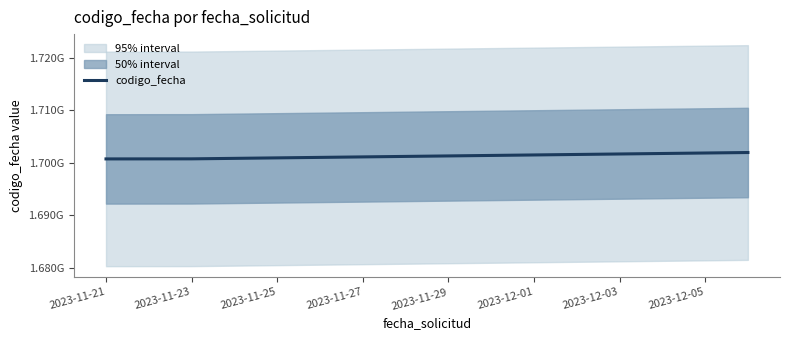

What is the smallest value displayed?

1700740531